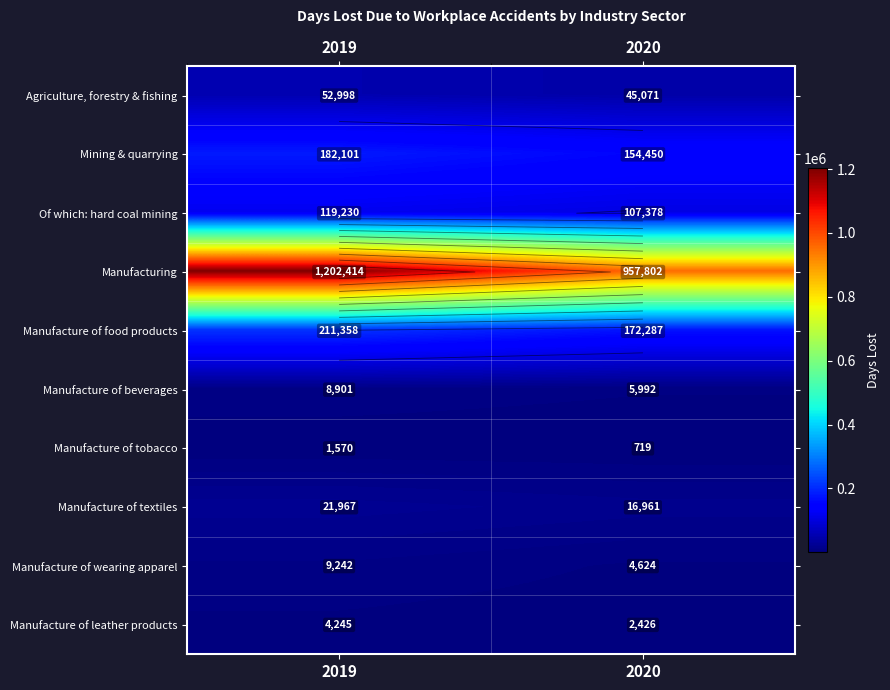

True or false: Mining & quarrying has a value of 99323 at 2020.

False